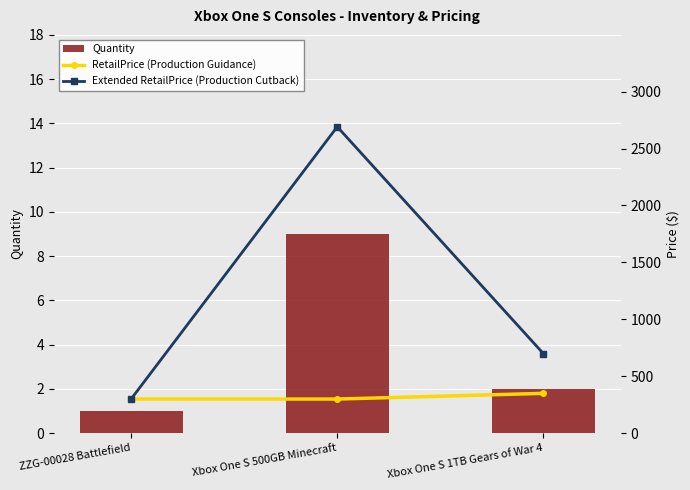

What position from the left is Xbox One S 1TB Gears of War 4?

3